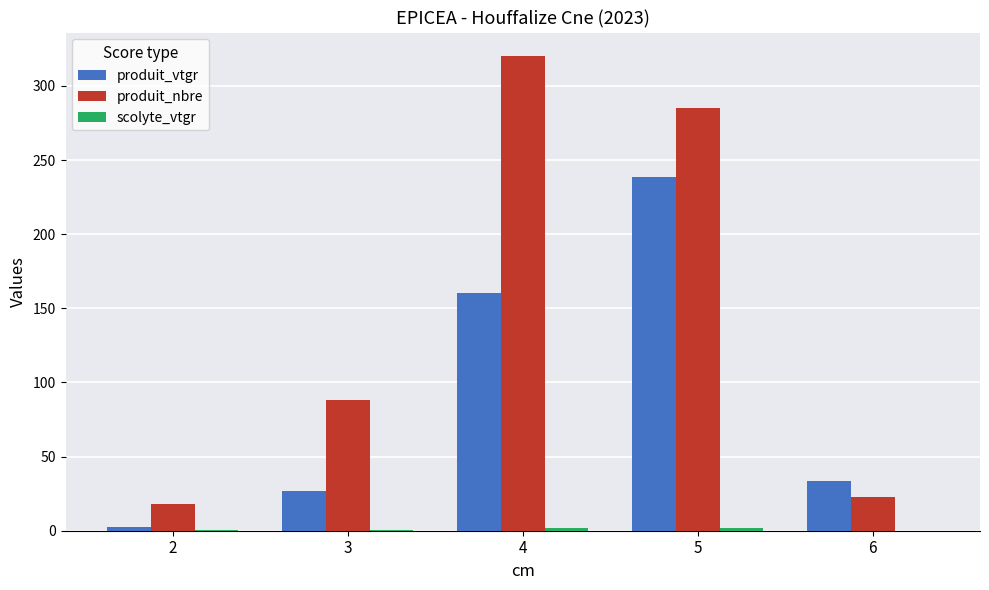

Which series has the largest total across all categories?

produit_nbre